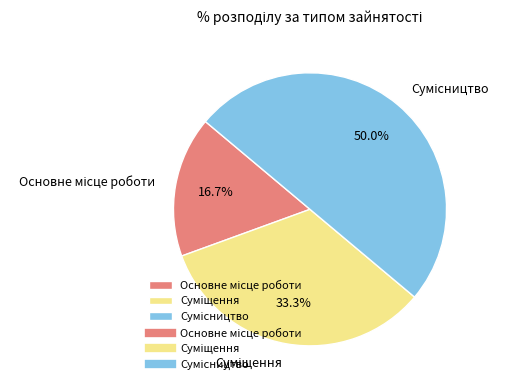

Which category has the smallest portion of the pie?

Основне місце роботи